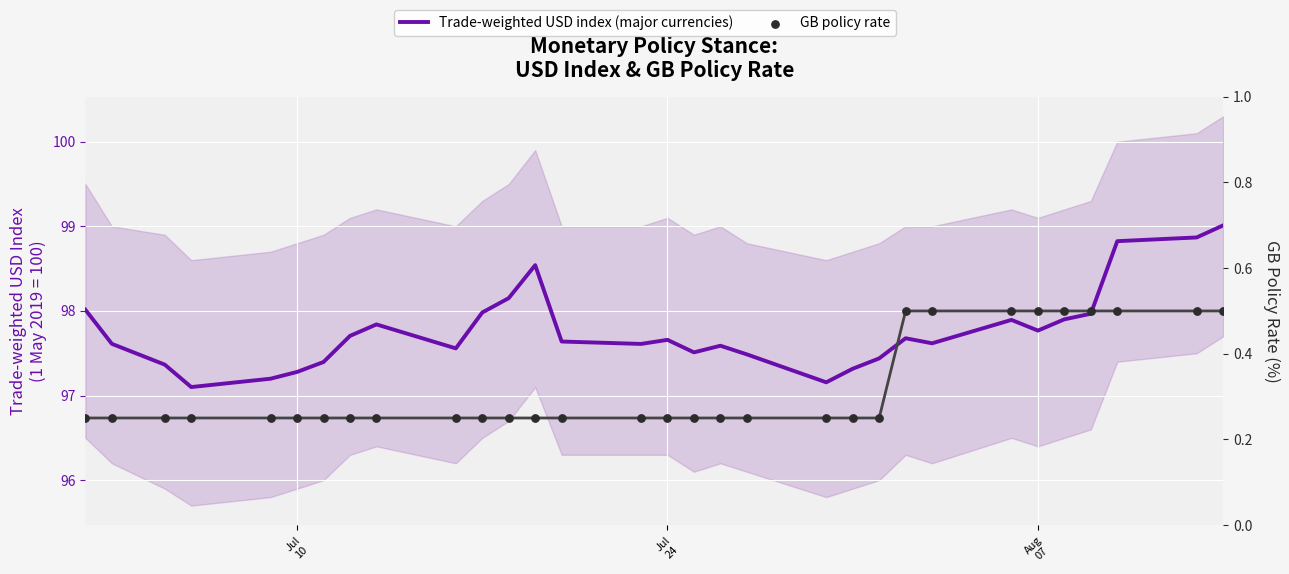

What are all the series names shown in the legend?

Trade-weighted USD index (major currencies), GB policy rate